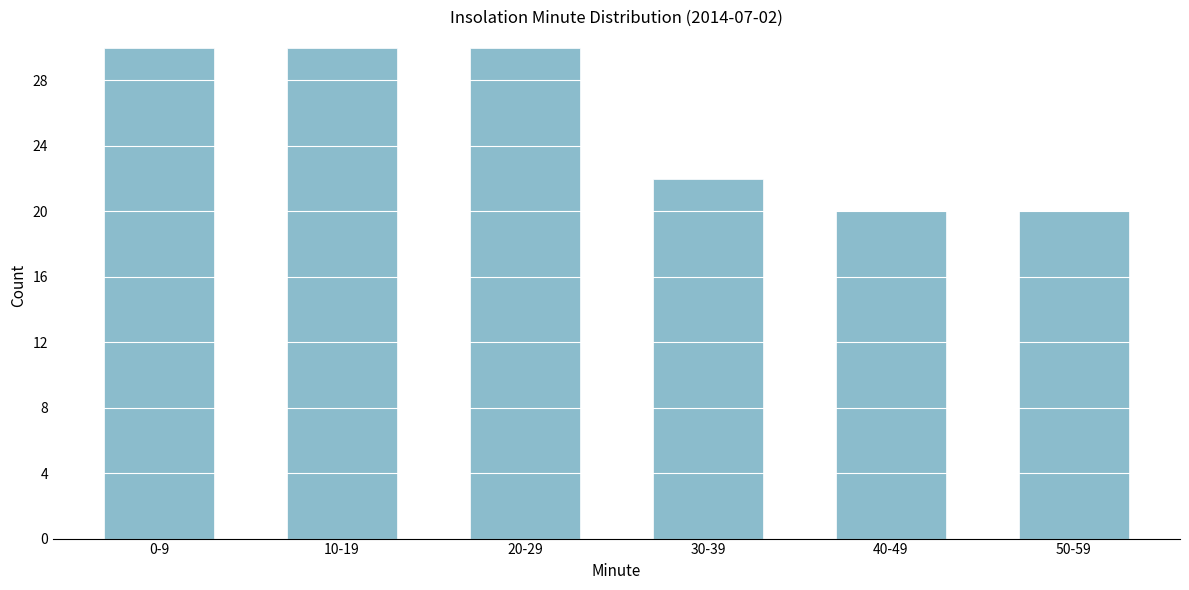

Reading left to right, transcribe all the data shown in this chart.

0-9=30	10-19=30	20-29=30	30-39=22	40-49=20	50-59=20